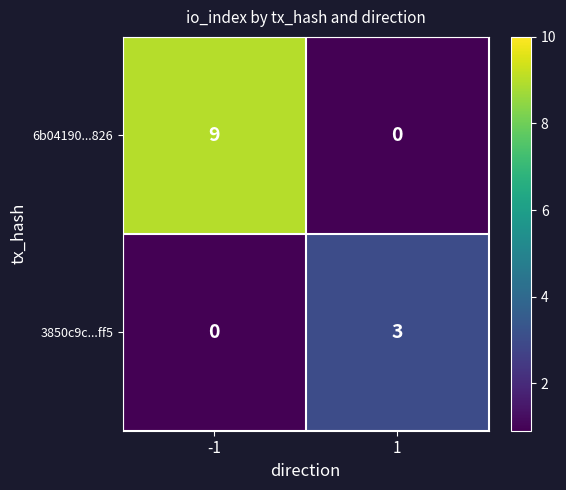

What is the sum of the 6b04190...826 values at 1 and -1?

9